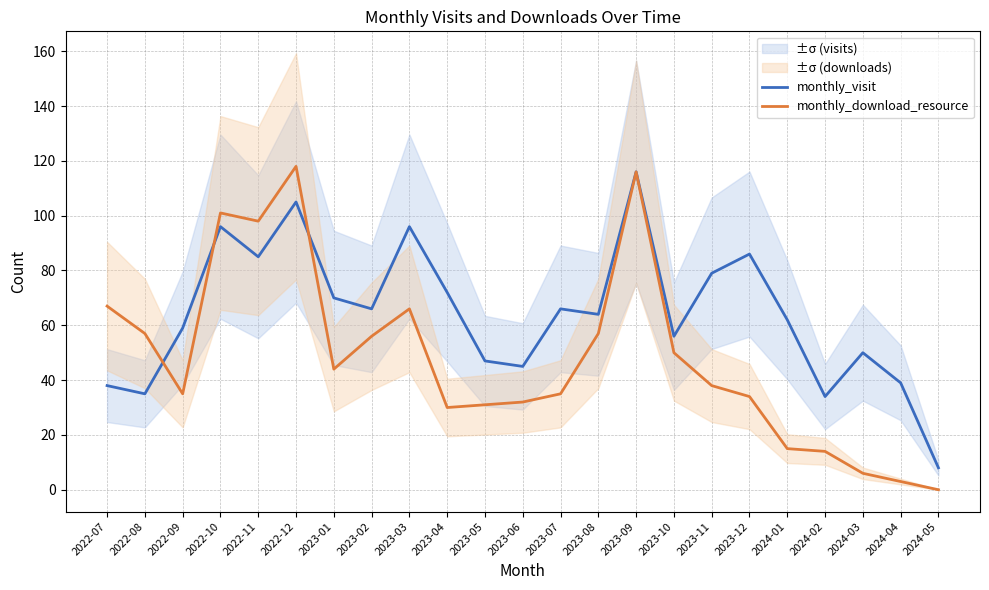

In monthly_download_resource, how many points are higher than both neighbors (excluding endpoints)?

4